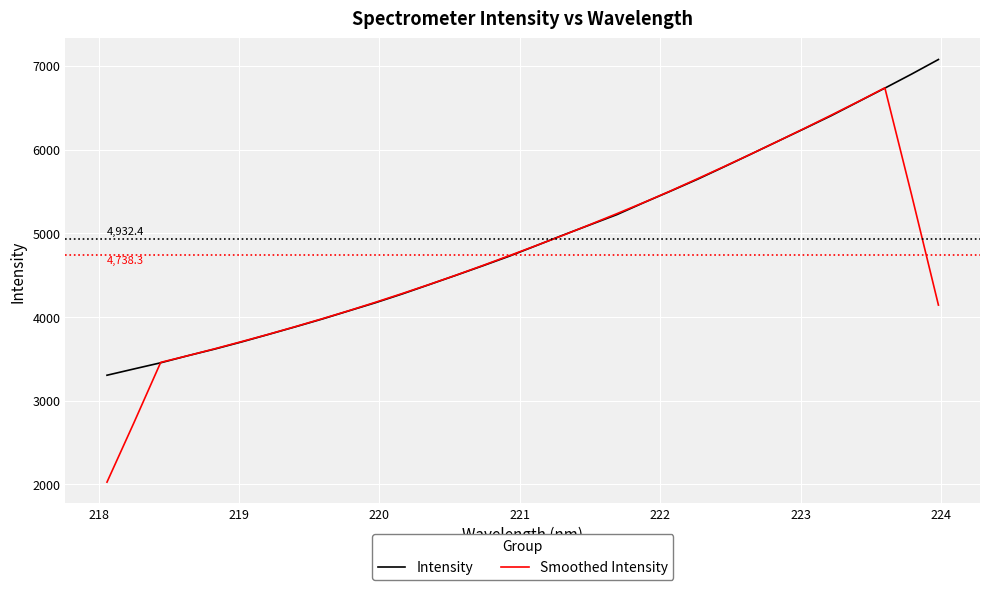

What is the smallest value displayed?

2027.5